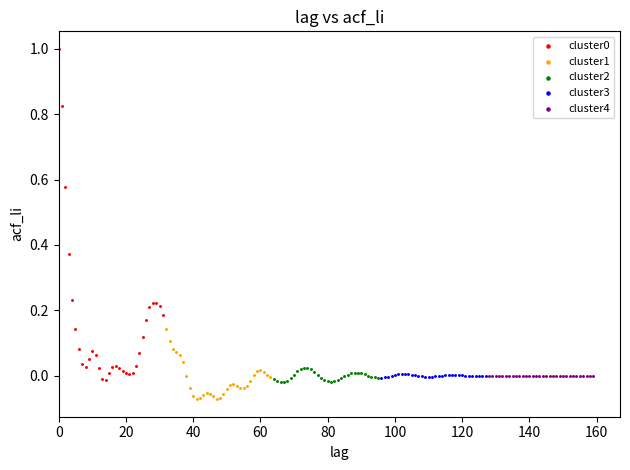

Which series reaches the minimum Y coordinate?

cluster1